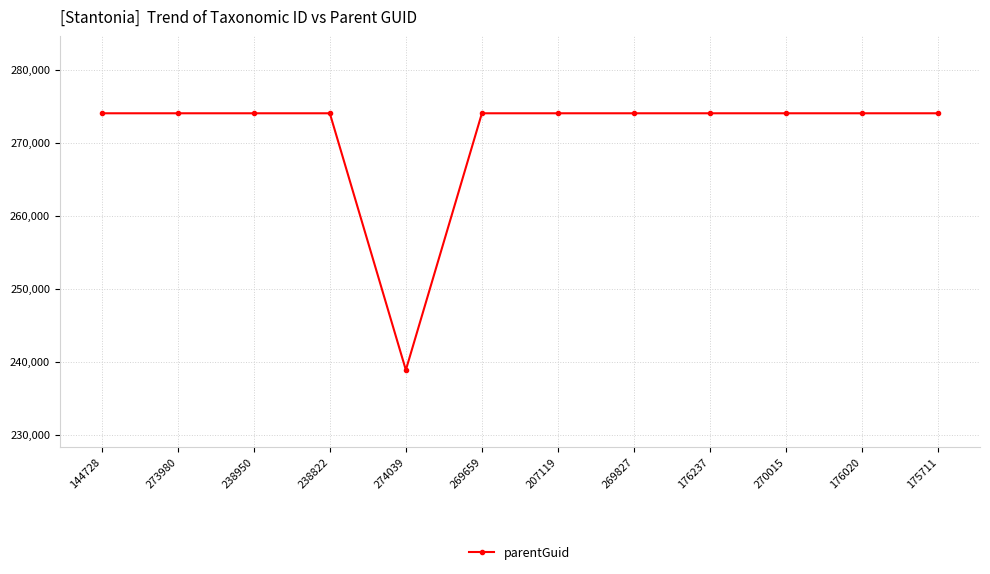

True or false: the data shows 472522 at 238950.

False